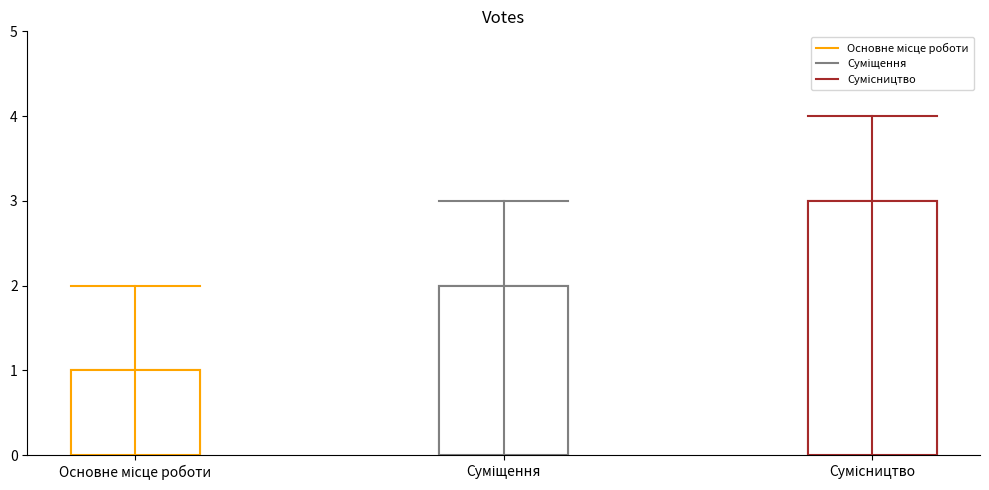

What is the change in value from Основне місце роботи to Сумісництво?

+2